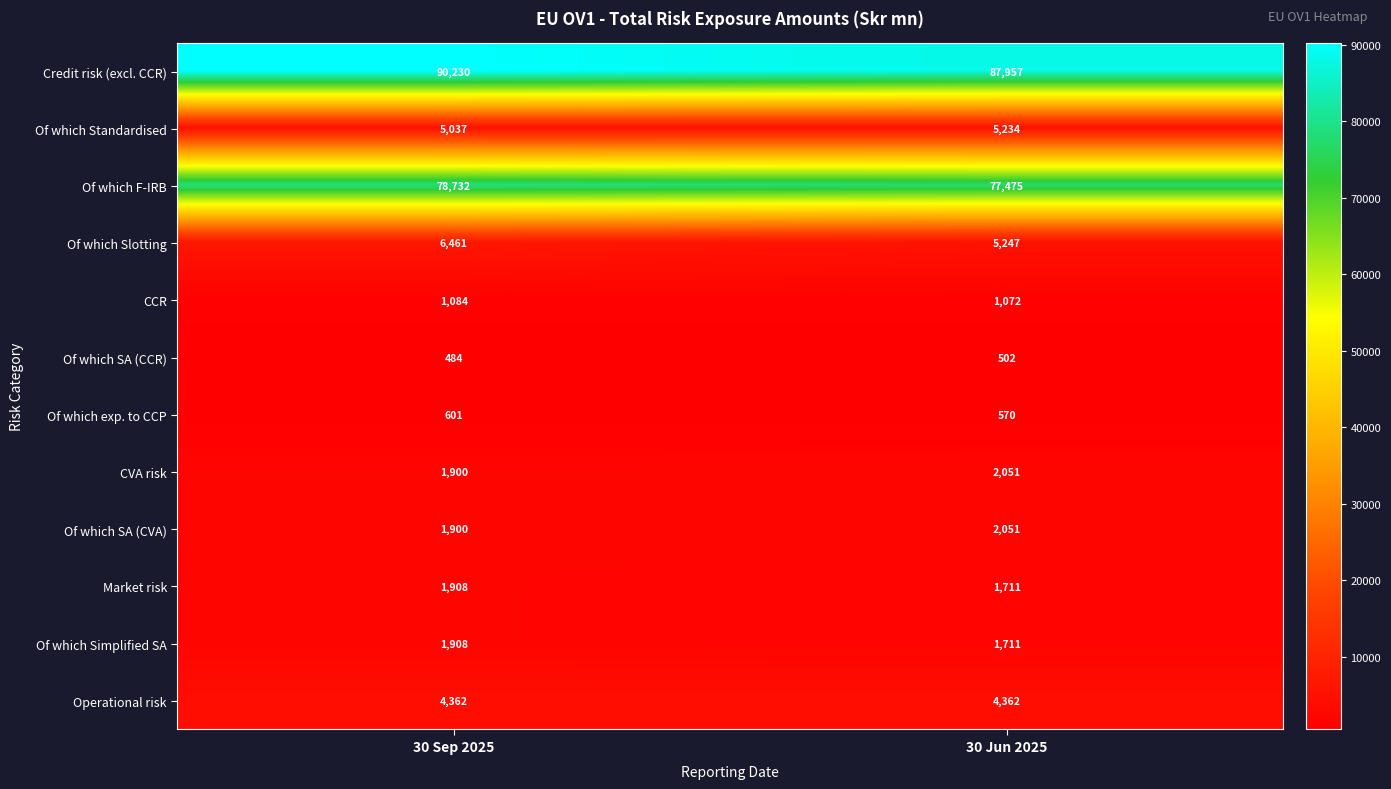

Is it true that Operational risk equals 7129 at 30 Sep 2025?

False